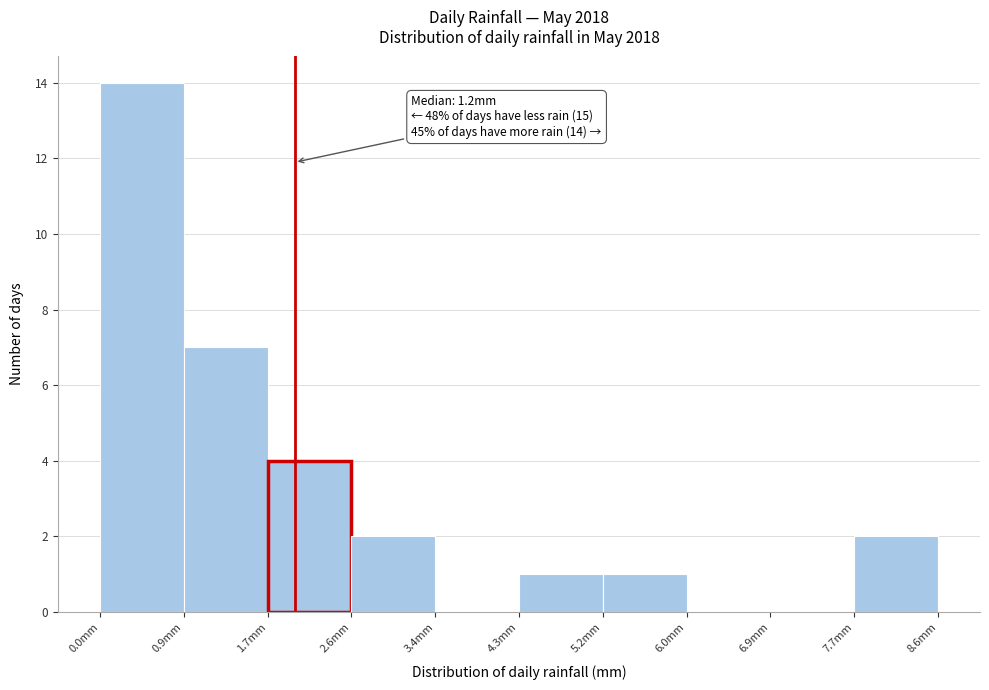

Over which range of the x-axis is the bar tallest?

0.0 to 0.9